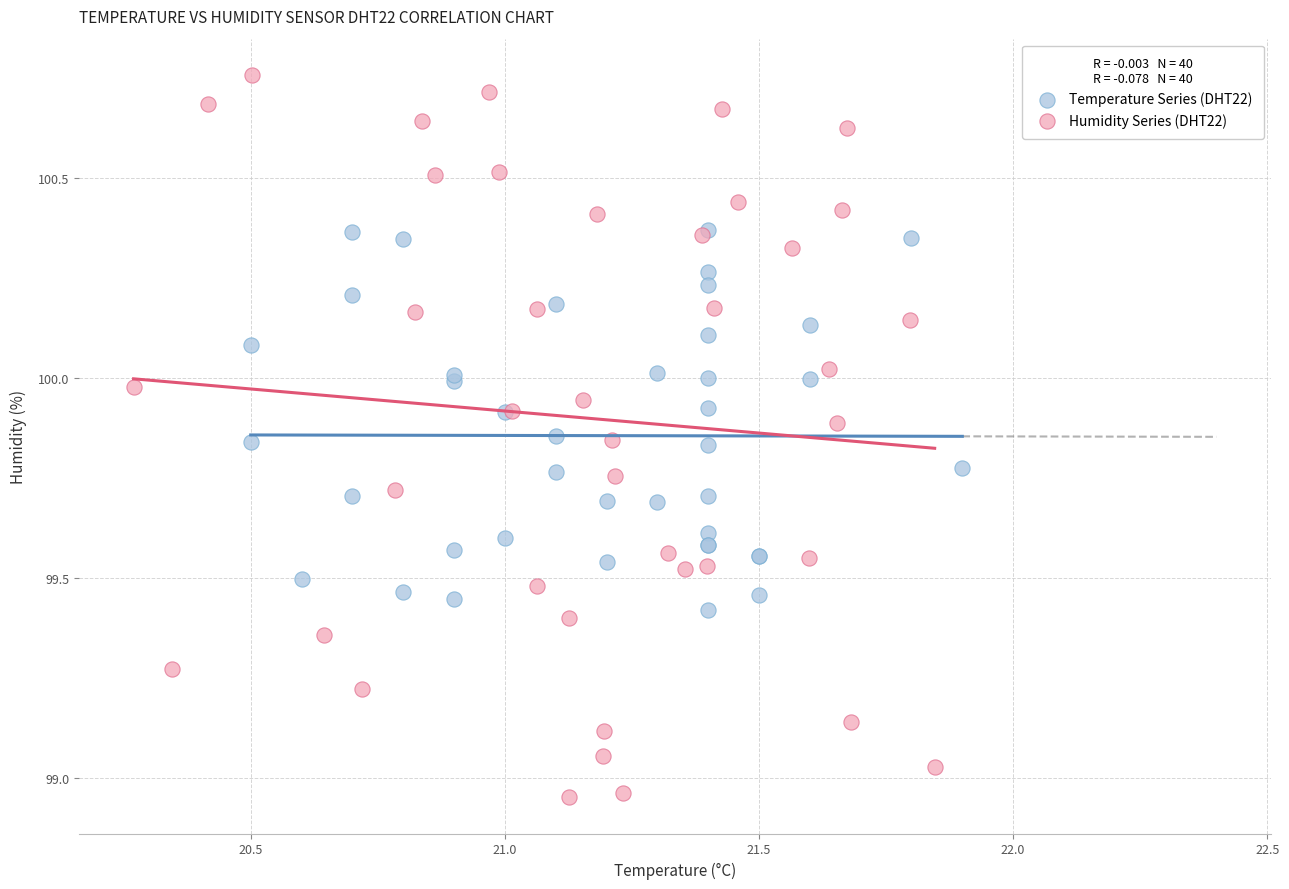

Which series has the largest Y range (max minus min)?

Humidity Series (DHT22)